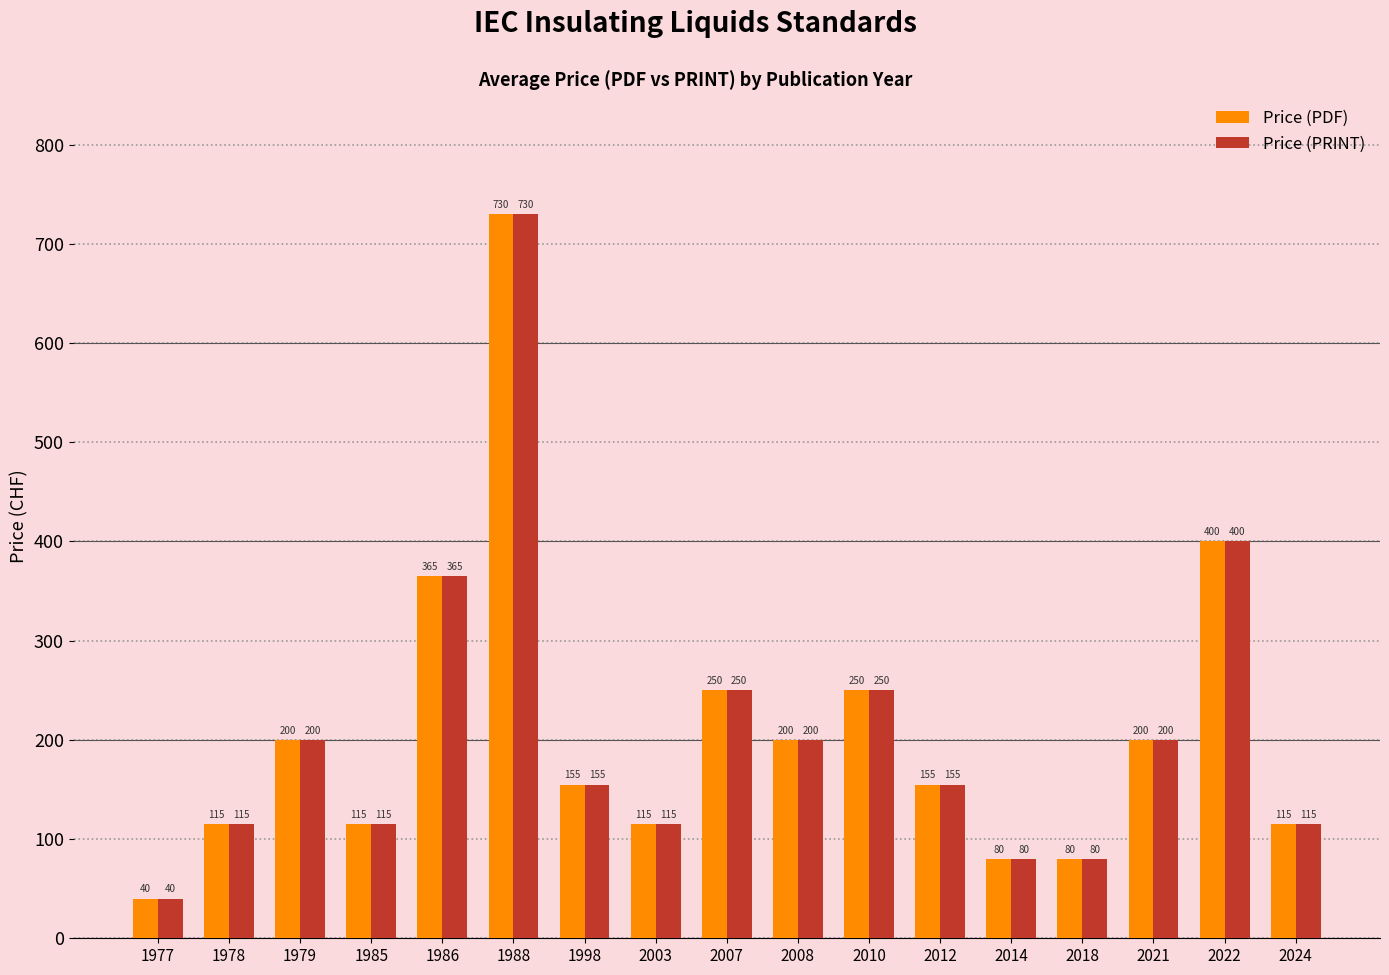

Reading left to right, extract all data points from this chart.

Price (PDF): 1977=40	1978=115	1979=200	1985=115	1986=365	1988=730	1998=155	2003=115	2007=250	2008=200	2010=250	2012=155	2014=80	2018=80	2021=200	2022=400	2024=115
Price (PRINT): 1977=40	1978=115	1979=200	1985=115	1986=365	1988=730	1998=155	2003=115	2007=250	2008=200	2010=250	2012=155	2014=80	2018=80	2021=200	2022=400	2024=115